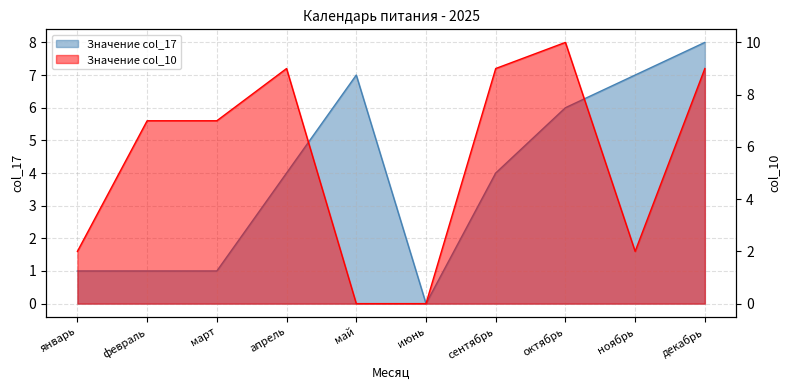

List the series in order of their overall mean, highest first.

Значение col_10, Значение col_17